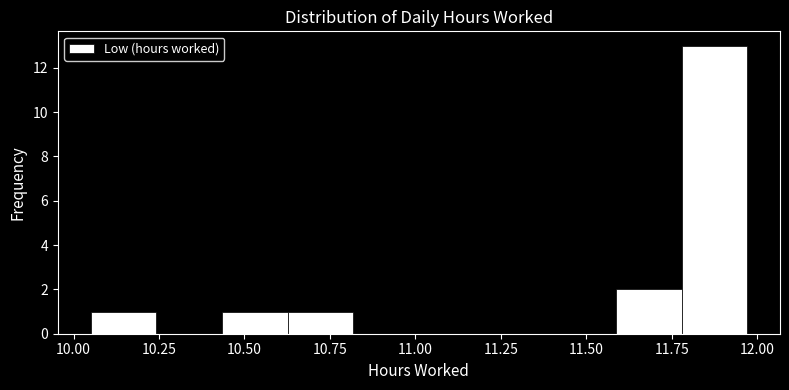

Read against the x-axis, roughly where is the centre of the tallest bar?

11.85